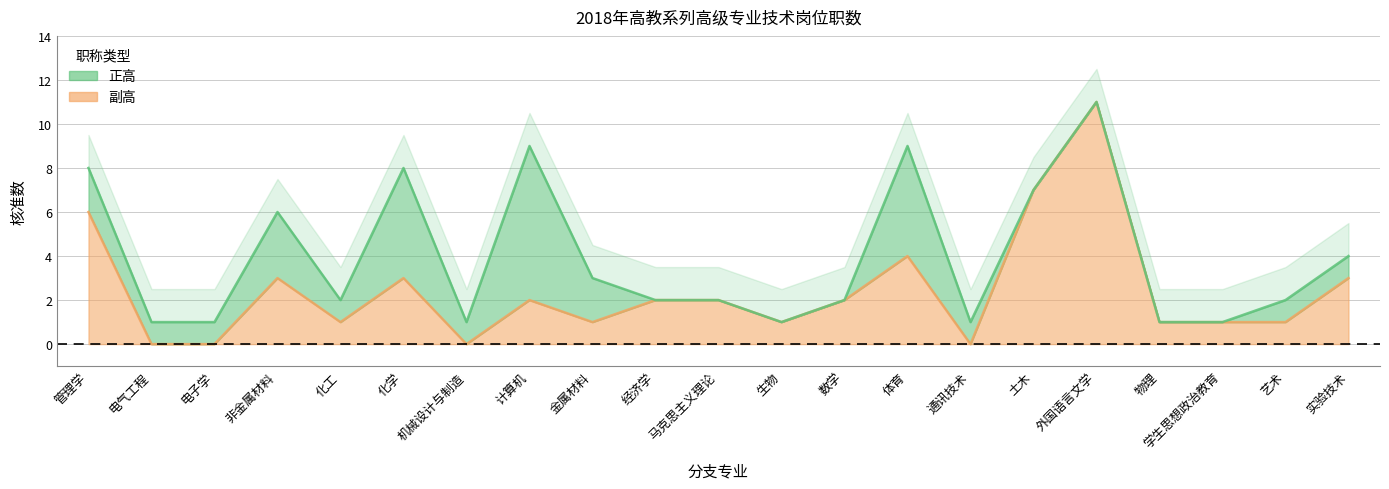

Where is the data nearest to the value 5?

管理学